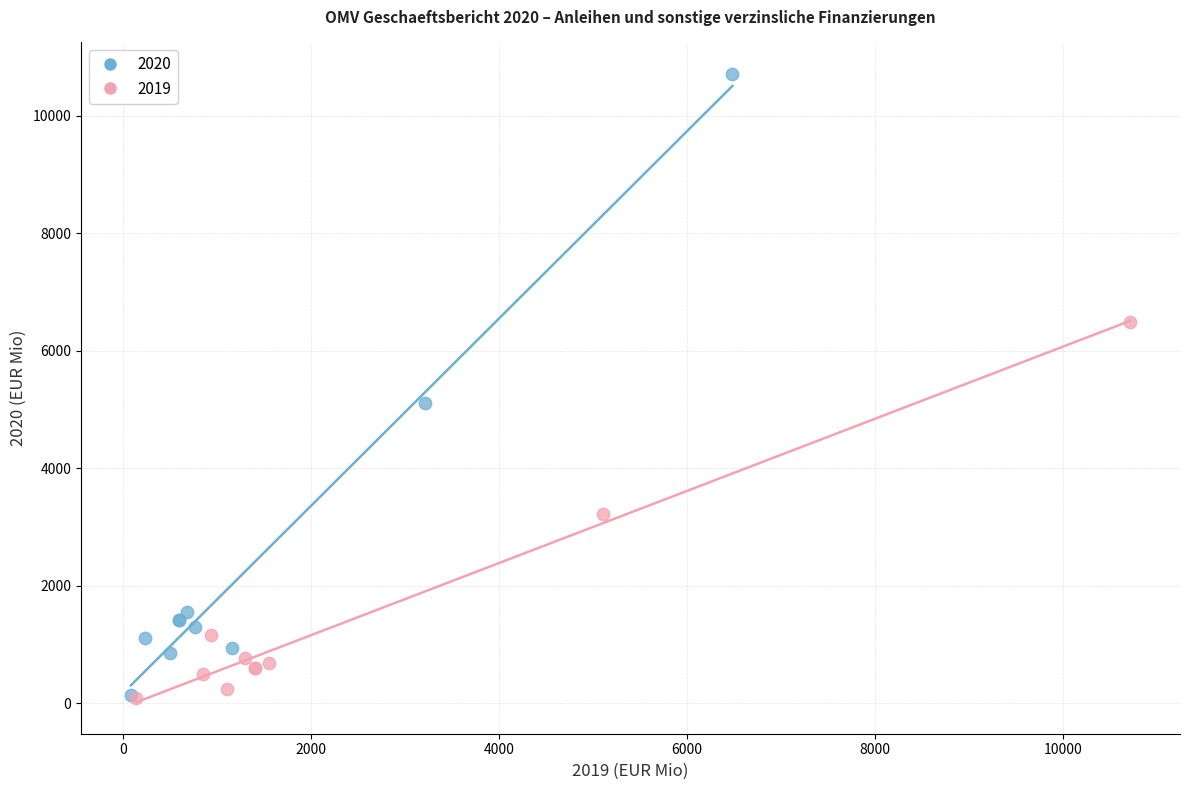

Which series contains the highest Y value?

2020